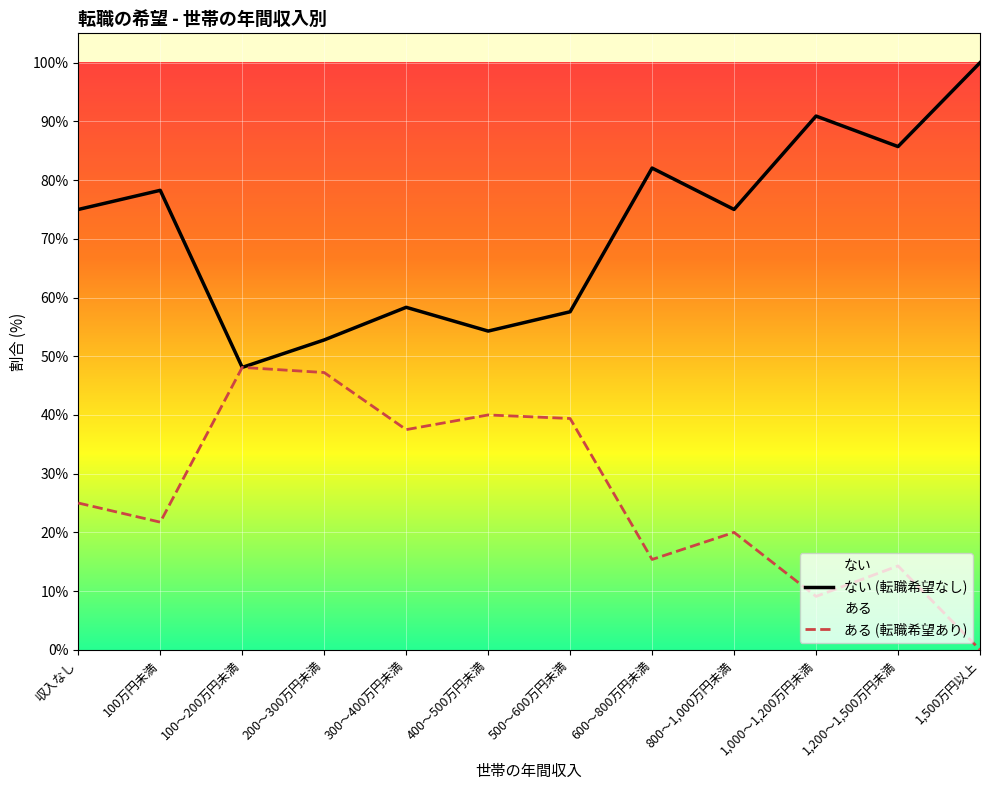

The ない (転職希望なし) series shows 137.4 at 600～800万円未満. True or false?

False